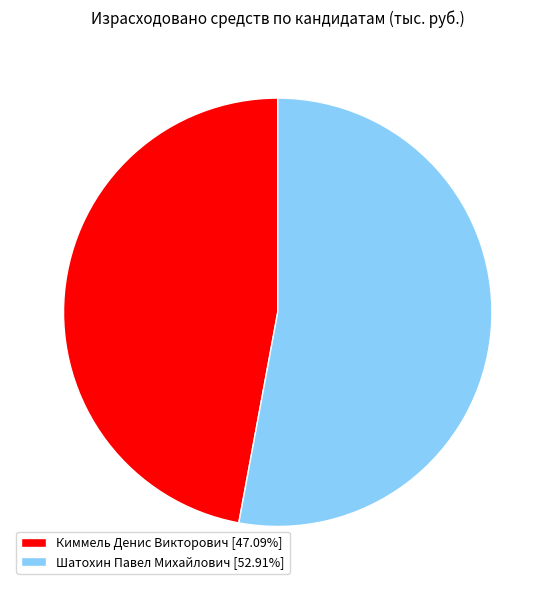

Do Киммель Денис Викторович [47.09%] and Шатохин Павел Михайлович [52.91%] together represent more than half of the pie?

Yes